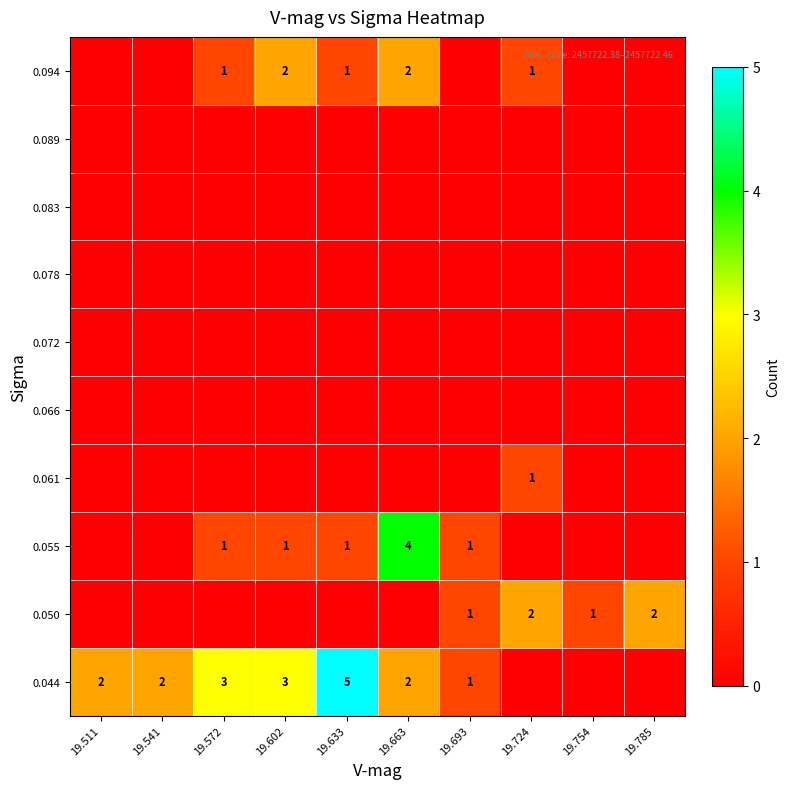

Is the value of 0.061 at 19.572 greater than the value of 0.055 at 19.602?

No